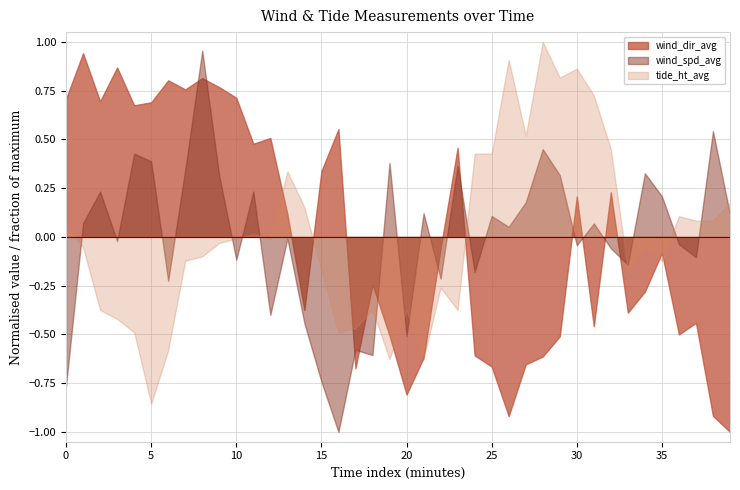

How many categories are shown in the chart?

40